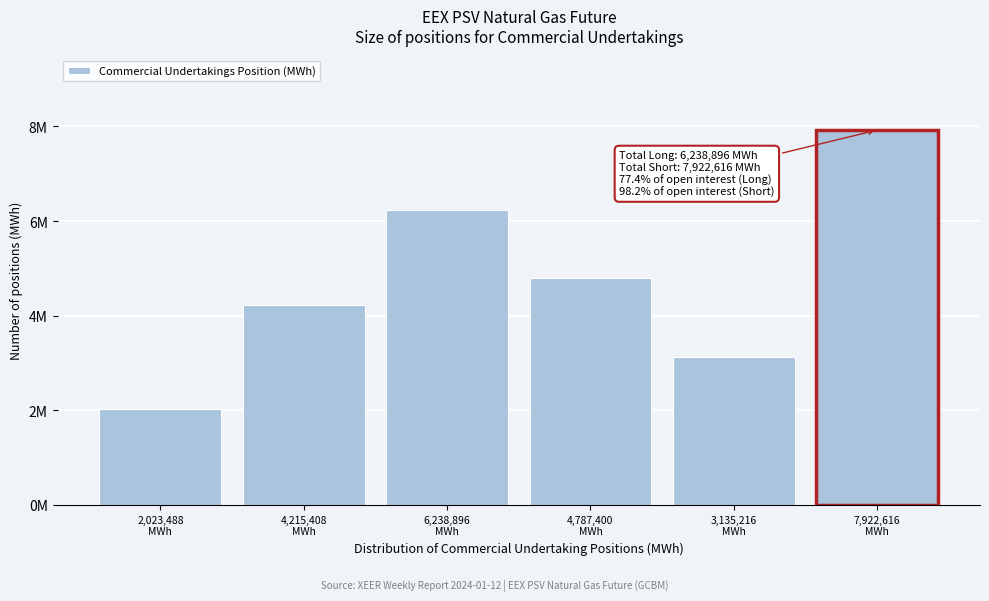

Does the chart contain any negative values?

No